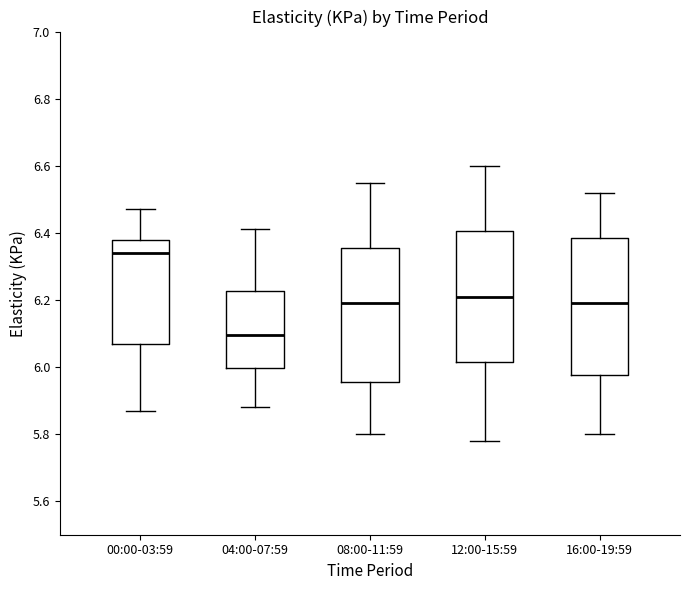

Which box's median line is the highest?

00:00-03:59